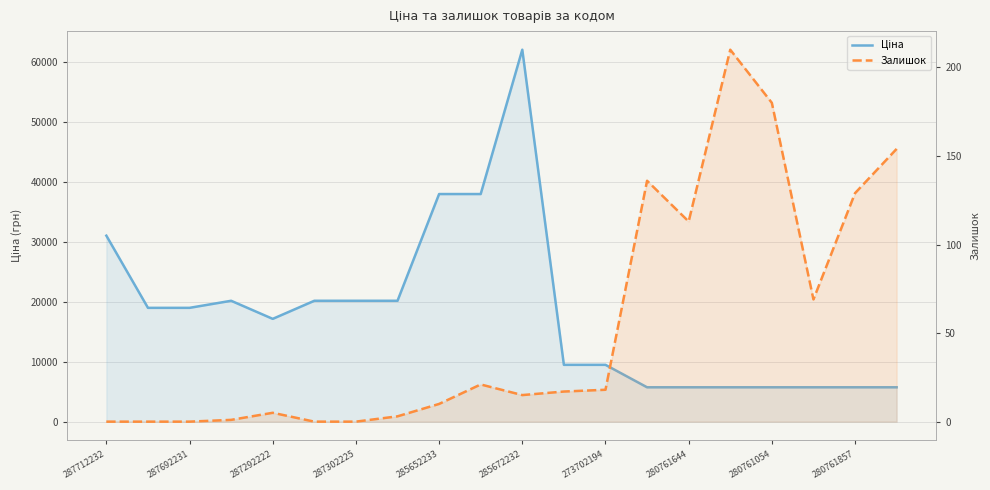

Rank the series by their average value, from highest to lowest.

Ціна, Залишок